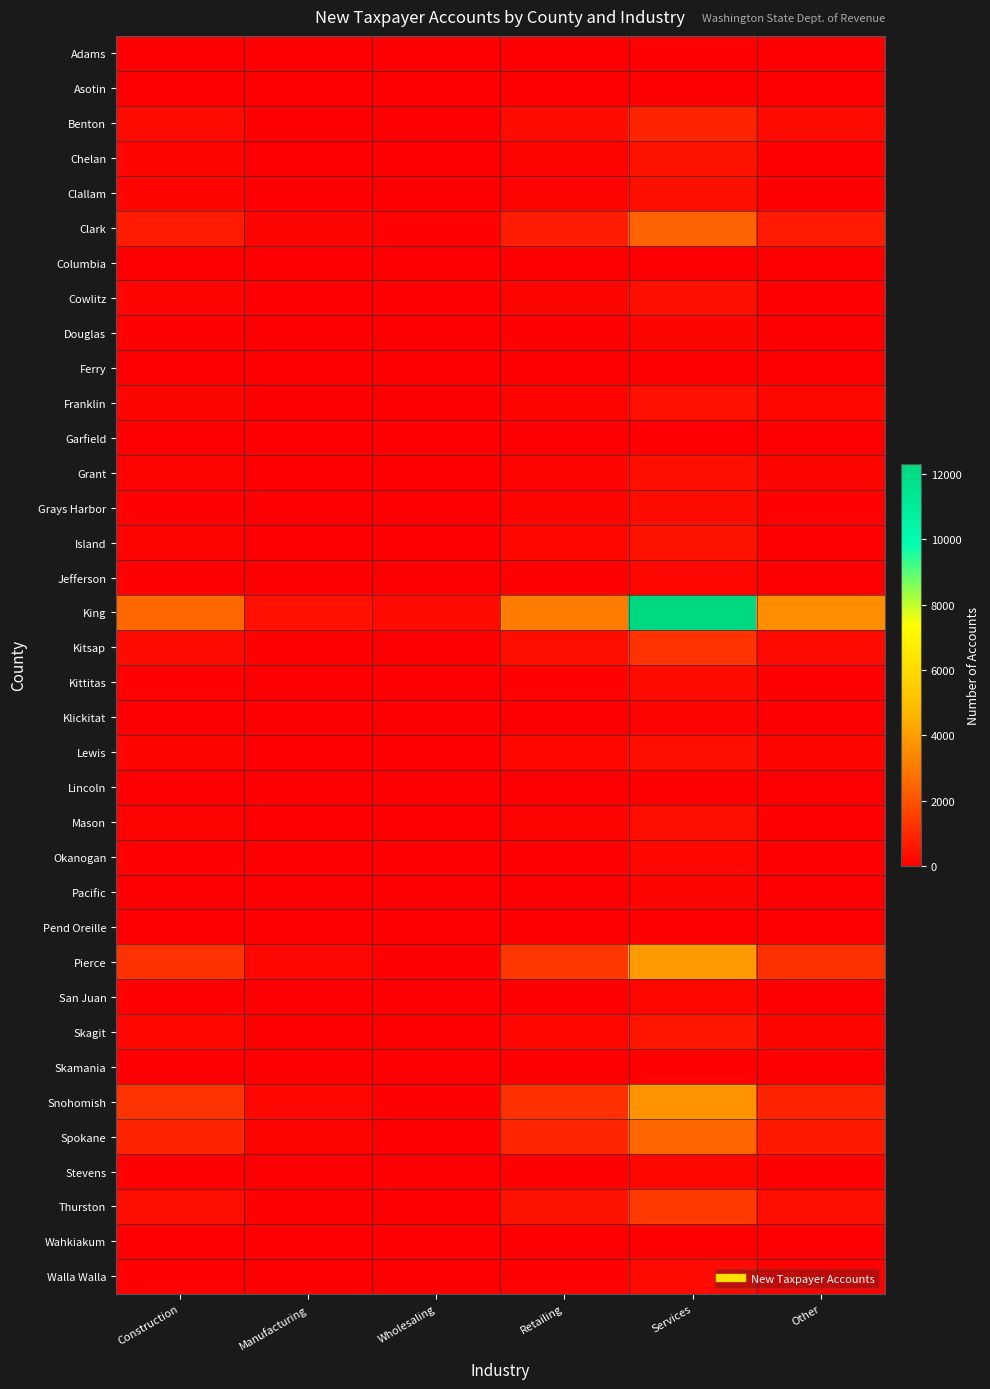

Reading left to right, list all the values displayed in this chart.

Adams: Construction=17	Manufacturing=2	Wholesaling=1	Retailing=15	Services=67	Other=42
Asotin: Construction=12	Manufacturing=4	Wholesaling=1	Retailing=19	Services=62	Other=17
Benton: Construction=287	Manufacturing=49	Wholesaling=22	Retailing=309	Services=890	Other=273
Chelan: Construction=135	Manufacturing=25	Wholesaling=8	Retailing=105	Services=467	Other=84
Clallam: Construction=134	Manufacturing=30	Wholesaling=5	Retailing=111	Services=401	Other=81
Clark: Construction=686	Manufacturing=136	Wholesaling=79	Retailing=716	Services=2401	Other=657
Columbia: Construction=2	Manufacturing=0	Wholesaling=0	Retailing=6	Services=20	Other=7
Cowlitz: Construction=137	Manufacturing=20	Wholesaling=14	Retailing=155	Services=405	Other=90
Douglas: Construction=78	Manufacturing=8	Wholesaling=0	Retailing=59	Services=154	Other=46
Ferry: Construction=14	Manufacturing=2	Wholesaling=0	Retailing=7	Services=23	Other=11
Franklin: Construction=156	Manufacturing=27	Wholesaling=3	Retailing=133	Services=411	Other=170
Garfield: Construction=3	Manufacturing=2	Wholesaling=0	Retailing=3	Services=6	Other=4
Grant: Construction=114	Manufacturing=24	Wholesaling=8	Retailing=128	Services=395	Other=161
Grays Harbor: Construction=91	Manufacturing=17	Wholesaling=10	Retailing=122	Services=330	Other=82
Island: Construction=111	Manufacturing=26	Wholesaling=7	Retailing=179	Services=459	Other=84
Jefferson: Construction=54	Manufacturing=16	Wholesaling=5	Retailing=59	Services=208	Other=36
King: Construction=2510	Manufacturing=412	Wholesaling=286	Retailing=3080	Services=12312	Other=3559
Kitsap: Construction=281	Manufacturing=86	Wholesaling=20	Retailing=384	Services=1248	Other=243
Kittitas: Construction=85	Manufacturing=26	Wholesaling=9	Retailing=73	Services=292	Other=65
Klickitat: Construction=37	Manufacturing=7	Wholesaling=5	Retailing=30	Services=116	Other=34
Lewis: Construction=123	Manufacturing=20	Wholesaling=10	Retailing=172	Services=362	Other=150
Lincoln: Construction=14	Manufacturing=2	Wholesaling=2	Retailing=22	Services=33	Other=13
Mason: Construction=103	Manufacturing=14	Wholesaling=8	Retailing=98	Services=349	Other=60
Okanogan: Construction=64	Manufacturing=9	Wholesaling=2	Retailing=45	Services=197	Other=55
Pacific: Construction=37	Manufacturing=7	Wholesaling=4	Retailing=38	Services=127	Other=40
Pend Oreille: Construction=18	Manufacturing=3	Wholesaling=1	Retailing=34	Services=49	Other=13
Pierce: Construction=1204	Manufacturing=193	Wholesaling=86	Retailing=1340	Services=3927	Other=1183
San Juan: Construction=60	Manufacturing=7	Wholesaling=3	Retailing=36	Services=180	Other=46
Skagit: Construction=184	Manufacturing=36	Wholesaling=15	Retailing=202	Services=573	Other=156
Skamania: Construction=17	Manufacturing=0	Wholesaling=1	Retailing=14	Services=59	Other=14
Snohomish: Construction=1253	Manufacturing=190	Wholesaling=89	Retailing=1168	Services=3729	Other=871
Spokane: Construction=878	Manufacturing=119	Wholesaling=61	Retailing=919	Services=2480	Other=648
Stevens: Construction=85	Manufacturing=7	Wholesaling=2	Retailing=80	Services=179	Other=79
Thurston: Construction=353	Manufacturing=78	Wholesaling=25	Retailing=468	Services=1403	Other=348
Wahkiakum: Construction=5	Manufacturing=3	Wholesaling=0	Retailing=5	Services=18	Other=8
Walla Walla: Construction=71	Manufacturing=16	Wholesaling=5	Retailing=83	Services=245	Other=74